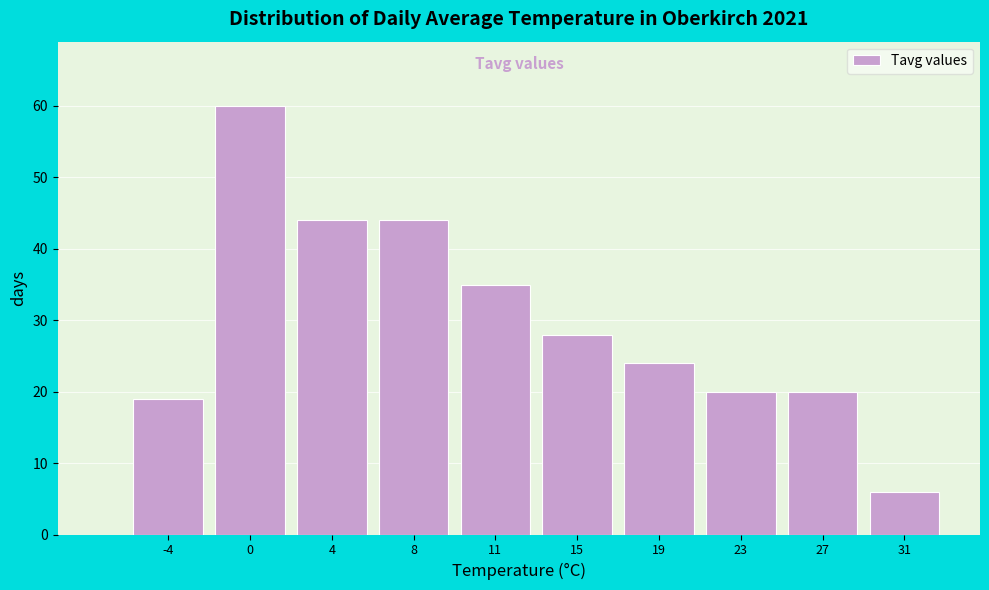

Reading left to right, list all the values displayed in this chart.

-4=19	0=60	4=44	8=44	11=35	15=28	19=24	23=20	27=20	31=6